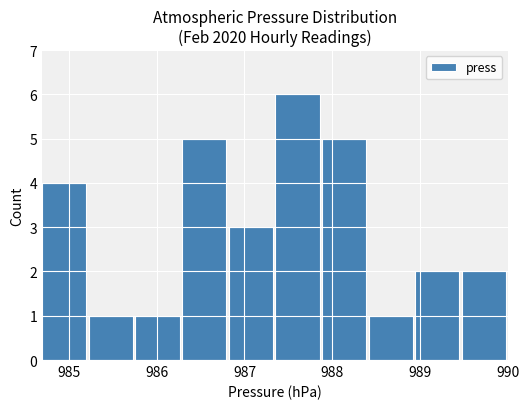

How many values are between 1 and 5?

9